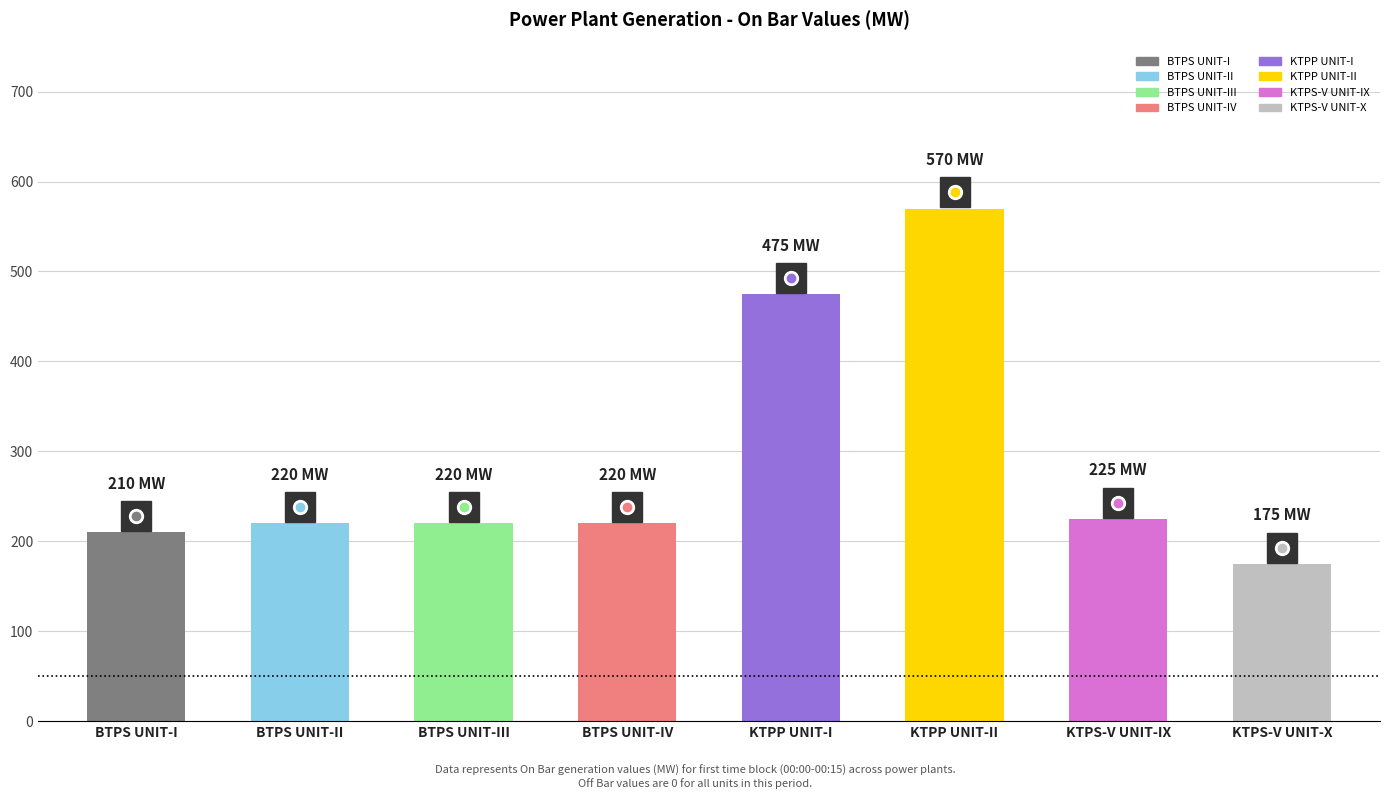

List the labels in order of On Bar value, largest first.

KTPP UNIT-II, KTPP UNIT-I, KTPS-V UNIT-IX, BTPS UNIT-II, BTPS UNIT-III, BTPS UNIT-IV, BTPS UNIT-I, KTPS-V UNIT-X